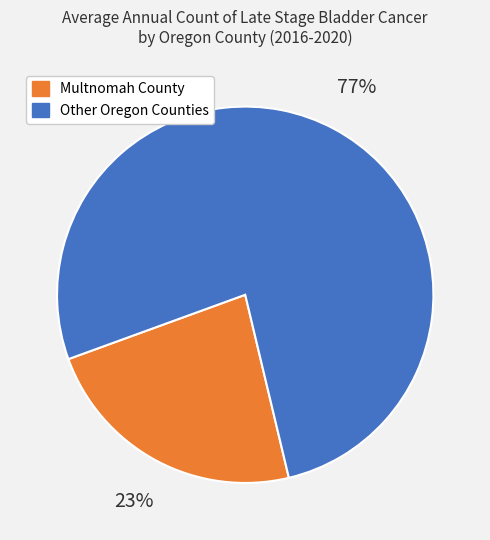

What is the ratio of the value at Multnomah County to the value at Other Oregon Counties?

0.3